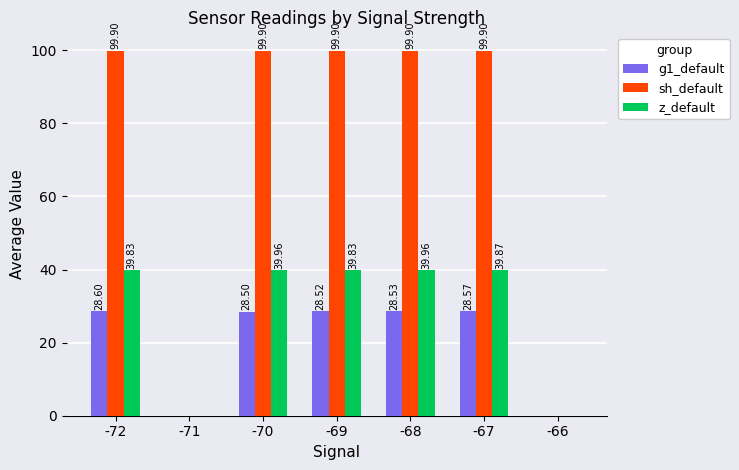

How many positive values does the z_default series have?

5